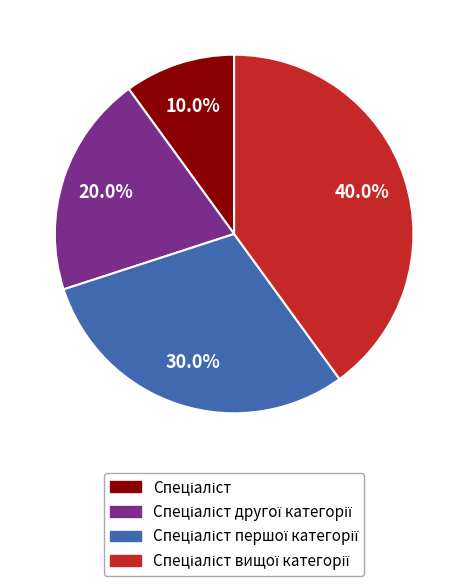

To the nearest percent, what is the difference between the largest and smallest slice percentages?

30%